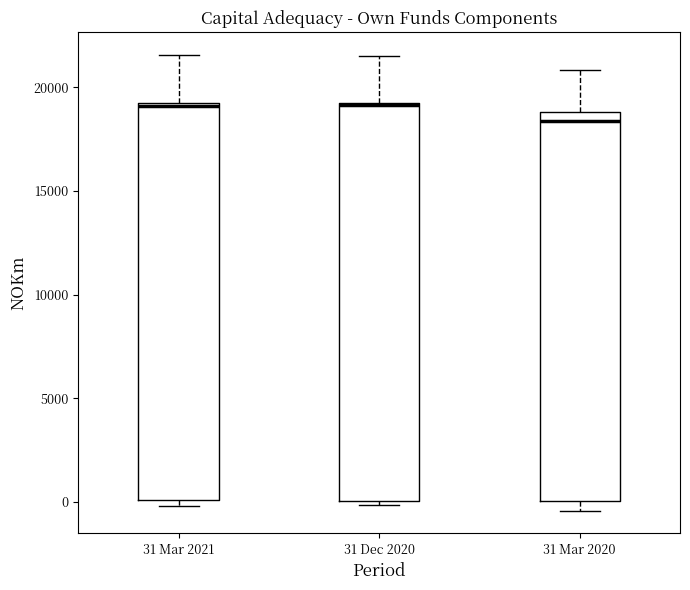

Reading left to right, transcribe this box plot: for each box, give where its median line is, the range the box spans, and where its two whiskers end, as read against the y-axis. The values are not printed on the chart, so give them approximately, as read against the axis.

31 Mar 2021: median 19000, box 0 to 19000, whiskers 0 (just below the box's lower edge) to 21500
31 Dec 2020: median 19000 (drawn on the box's upper edge), box 0 to 19000, whiskers 0 (just below the box's lower edge) to 21500
31 Mar 2020: median 18500, box 0 to 19000, whiskers -500 to 21000